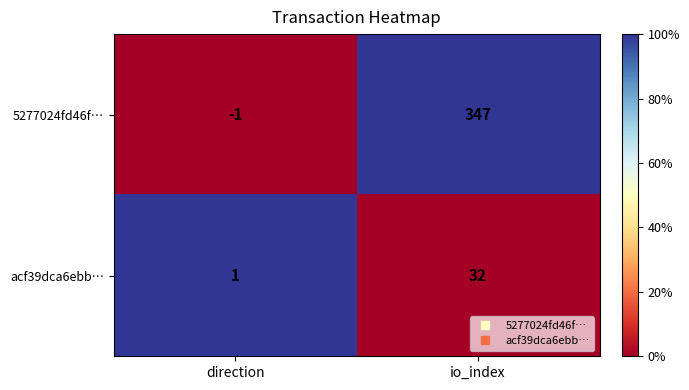

Reading right to left, what are all the values shown in this chart?

5277024fd46f…: io_index=347	direction=-1
acf39dca6ebb…: io_index=32	direction=1